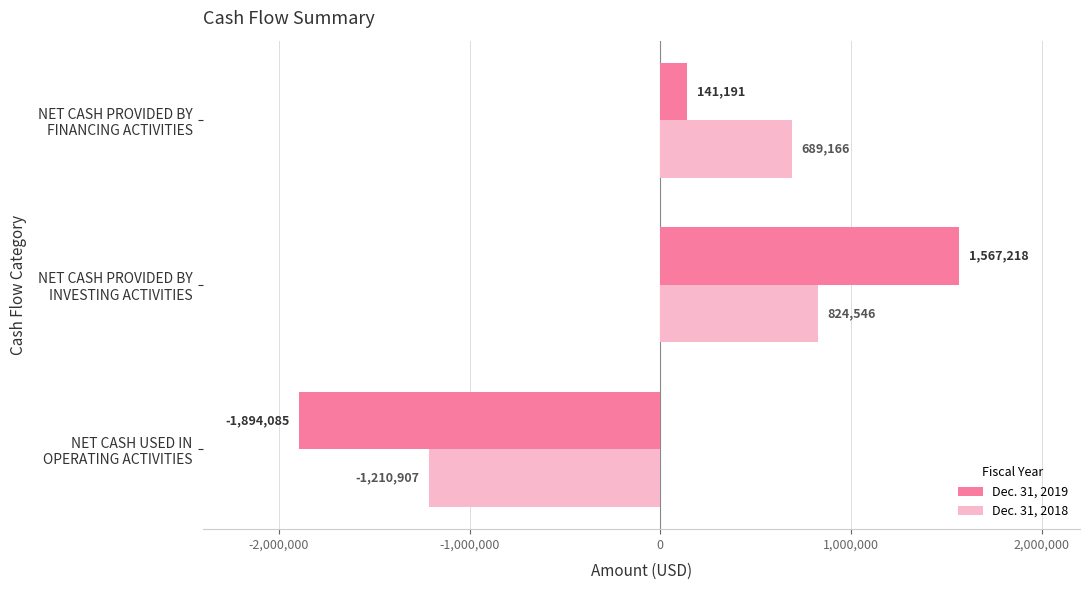

Which category has the highest value across all series?

NET CASH PROVIDED BY
INVESTING ACTIVITIES